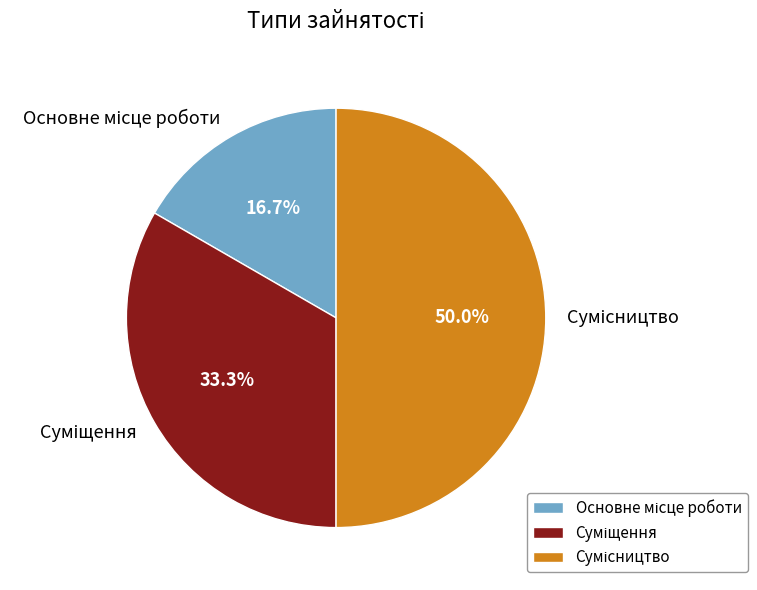

To the nearest percent, what is the average slice percentage?

33%